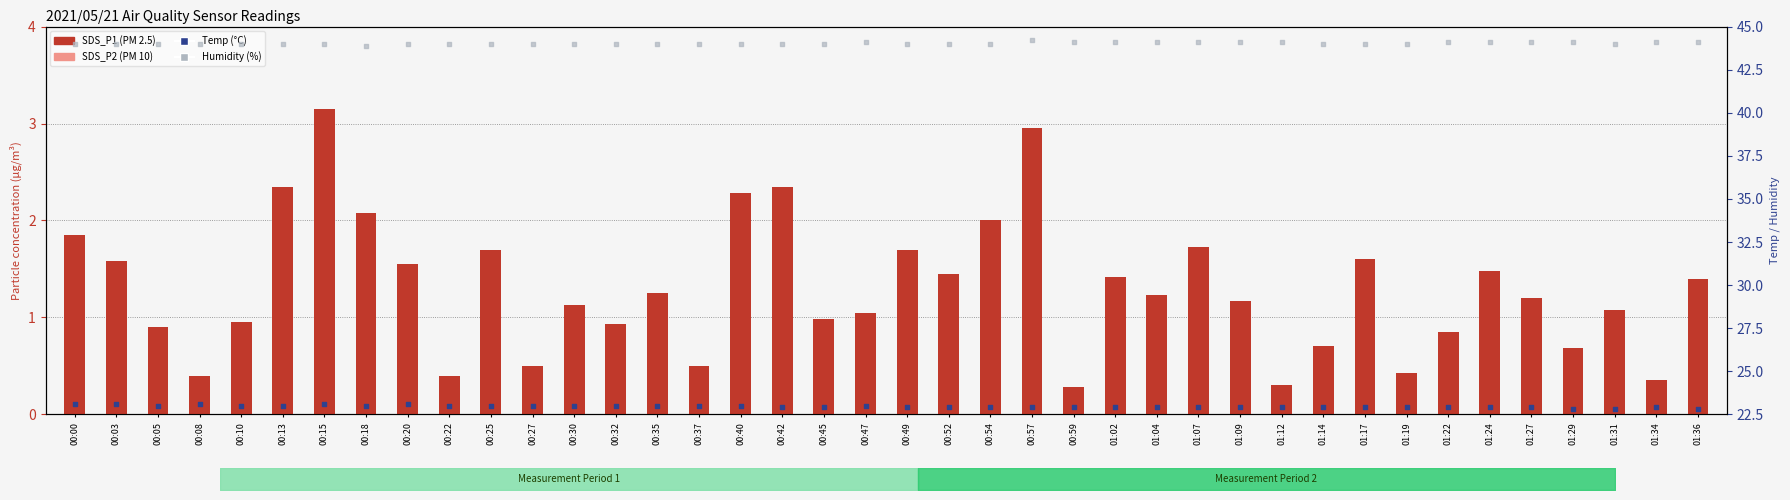

What are all the series names shown in the legend?

SDS_P1, SDS_P2, Temp (°C), Humidity (%)